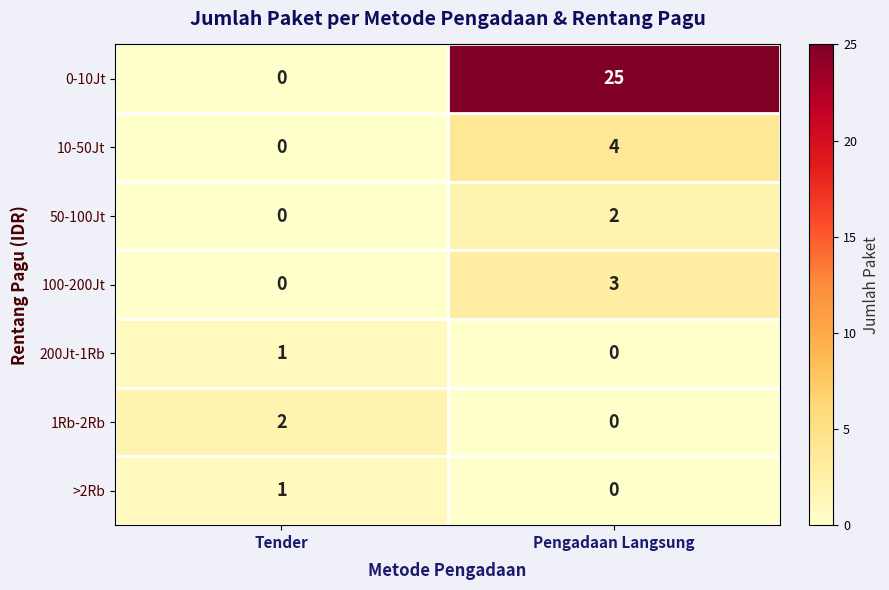

What is the spread (max minus min) of values at Tender?

2